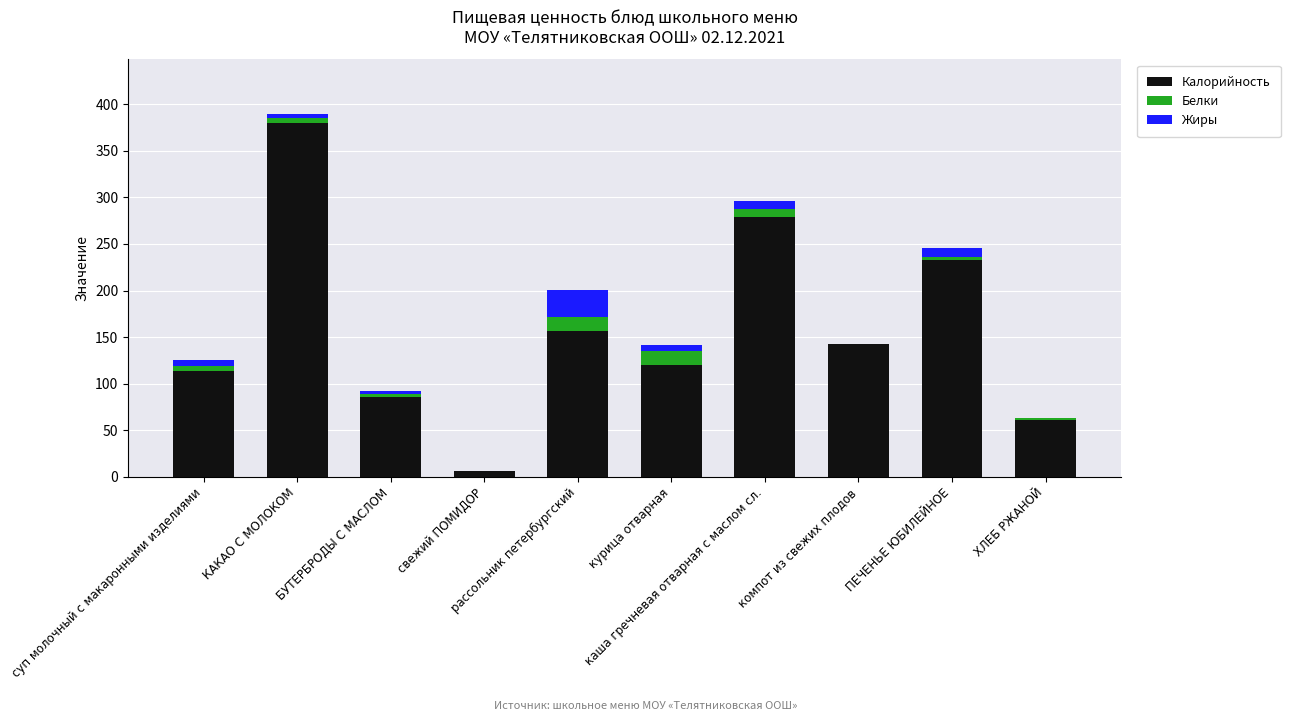

Does the chart contain stacked bars?

Yes